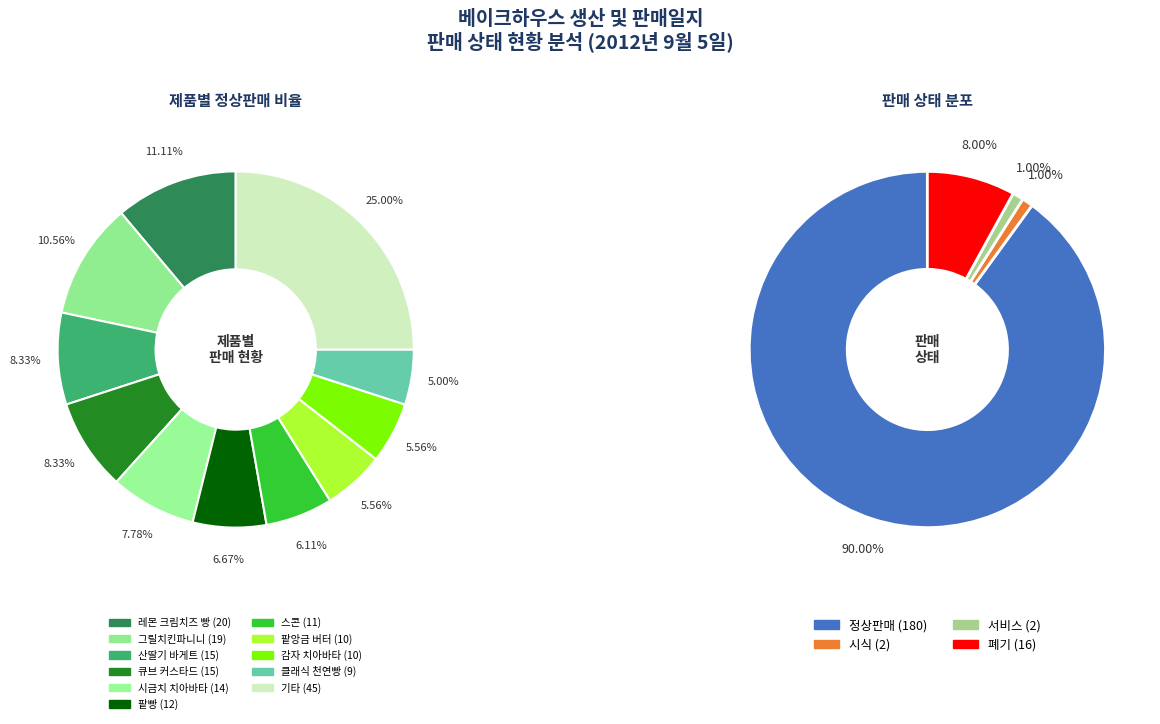

The 브레첼 slice represents 1% of the pie. True or false?

False